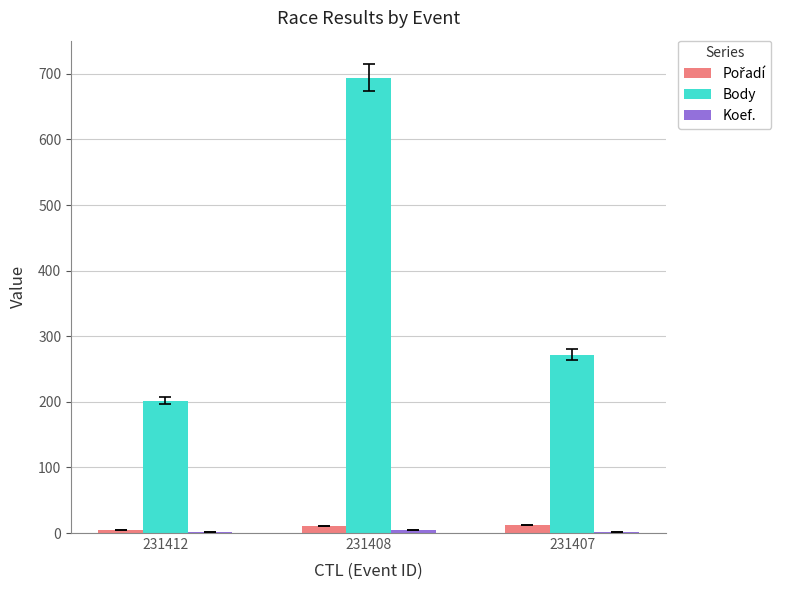

How many groups of bars are there?

3